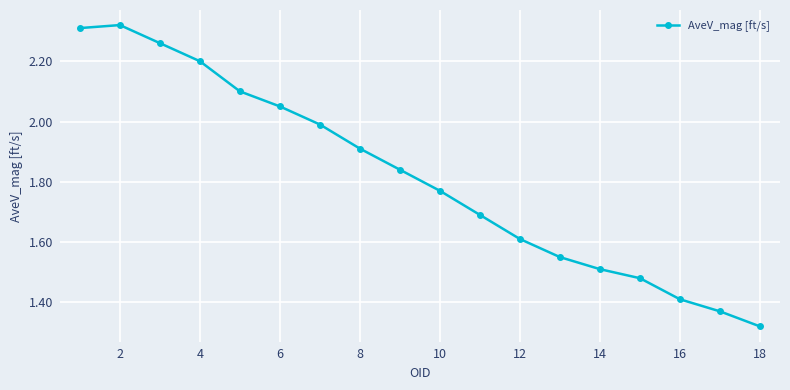

True or false: there are more than 2 points higher than both neighbors.

False